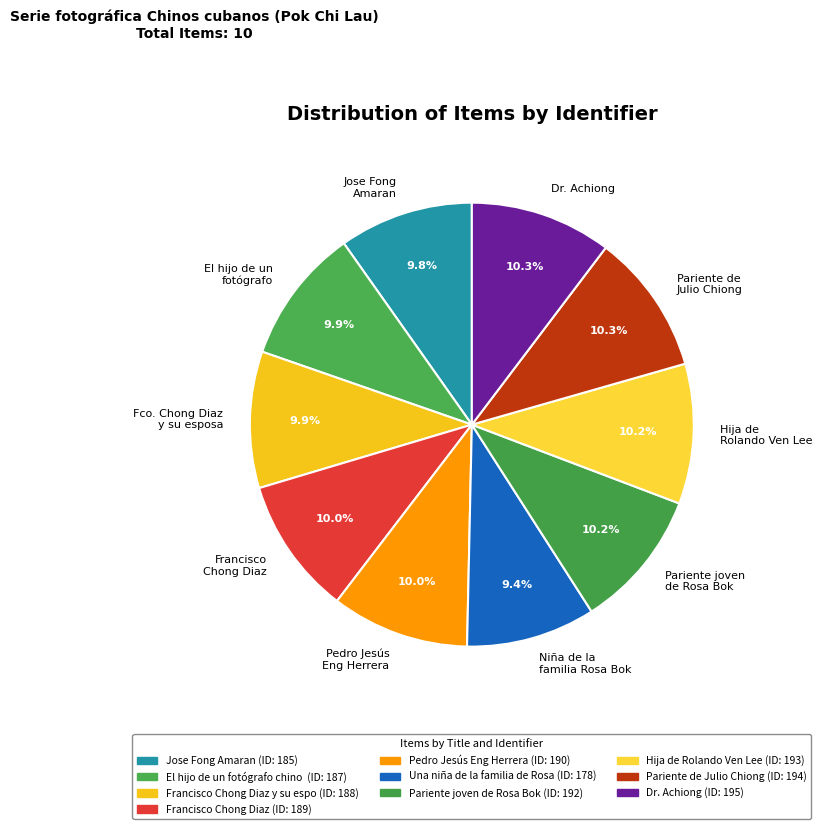

Does any single category account for the majority?

No